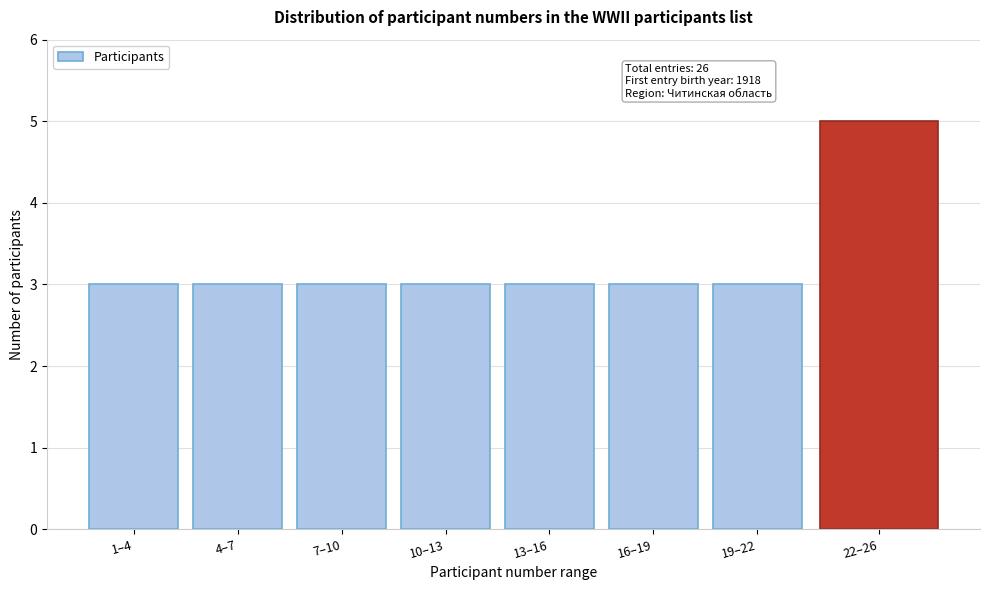

Reading left to right, list all the values displayed in this chart.

1–4=3	4–7=3	7–10=3	10–13=3	13–16=3	16–19=3	19–22=3	22–26=5